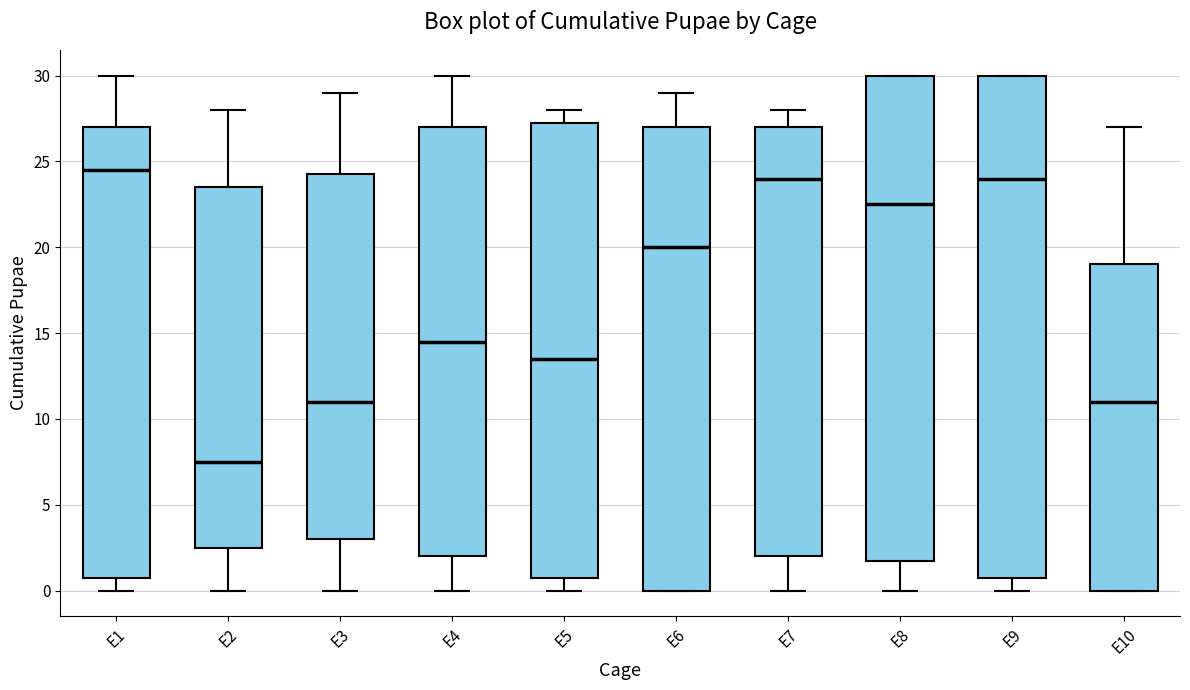

Which box is the tallest, from its lower edge to its upper edge?

E9